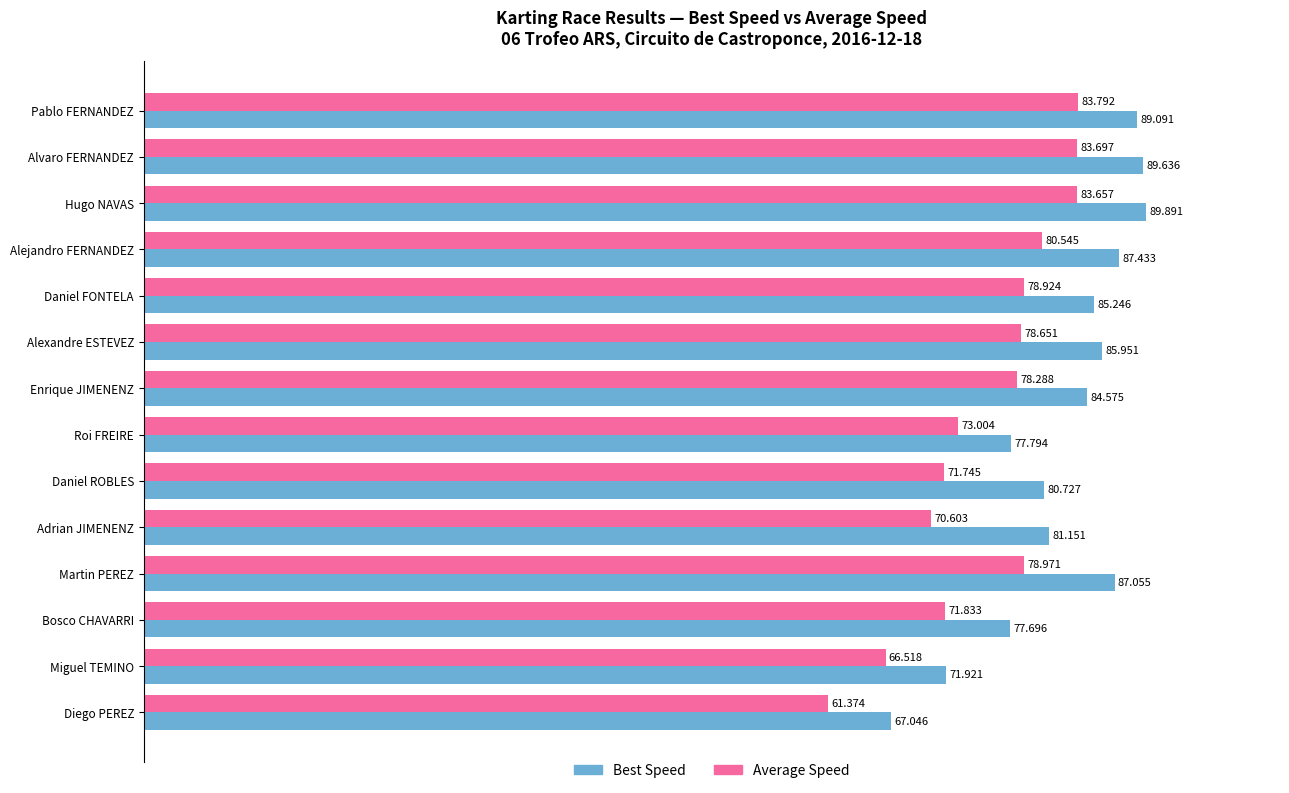

At which label is Average Speed closest to 72?

Bosco CHAVARRI